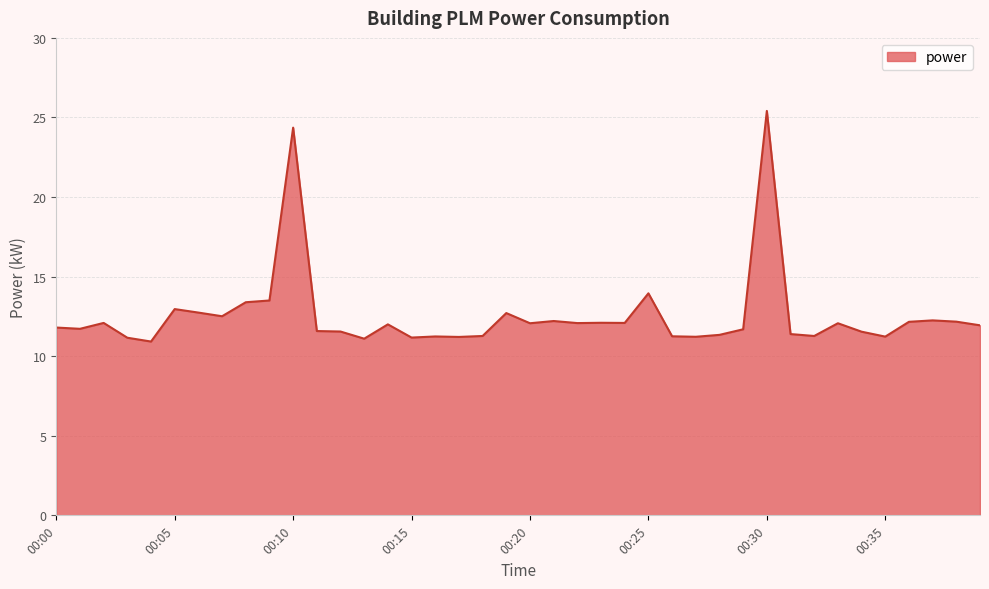

What is the greatest value displayed?

25.4